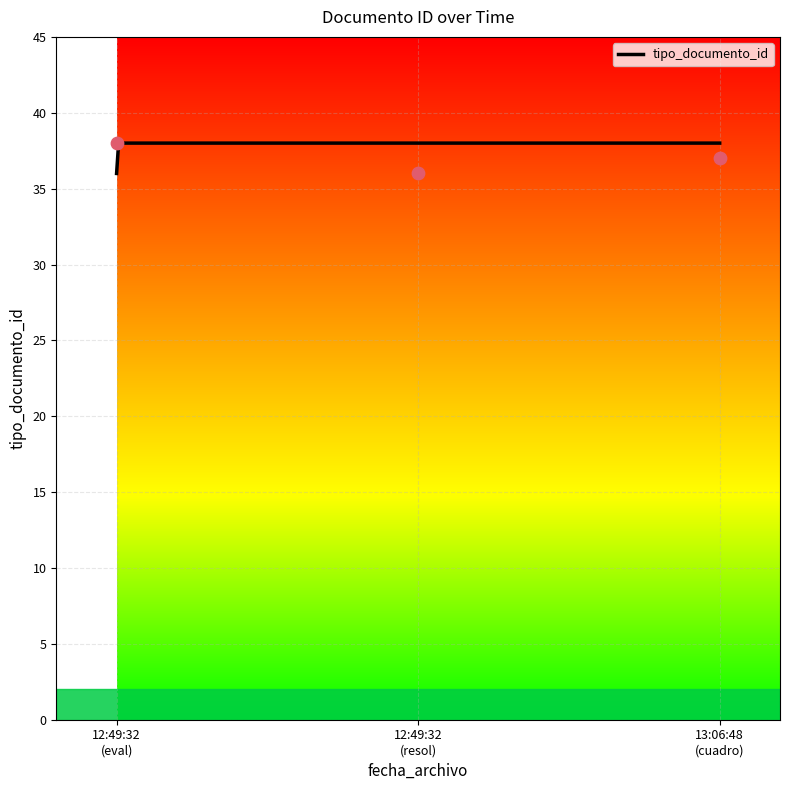

What is the ratio of the value at 2011-05-12 13:06:48 to the value at 2011-05-12 12:49:32?

1.1